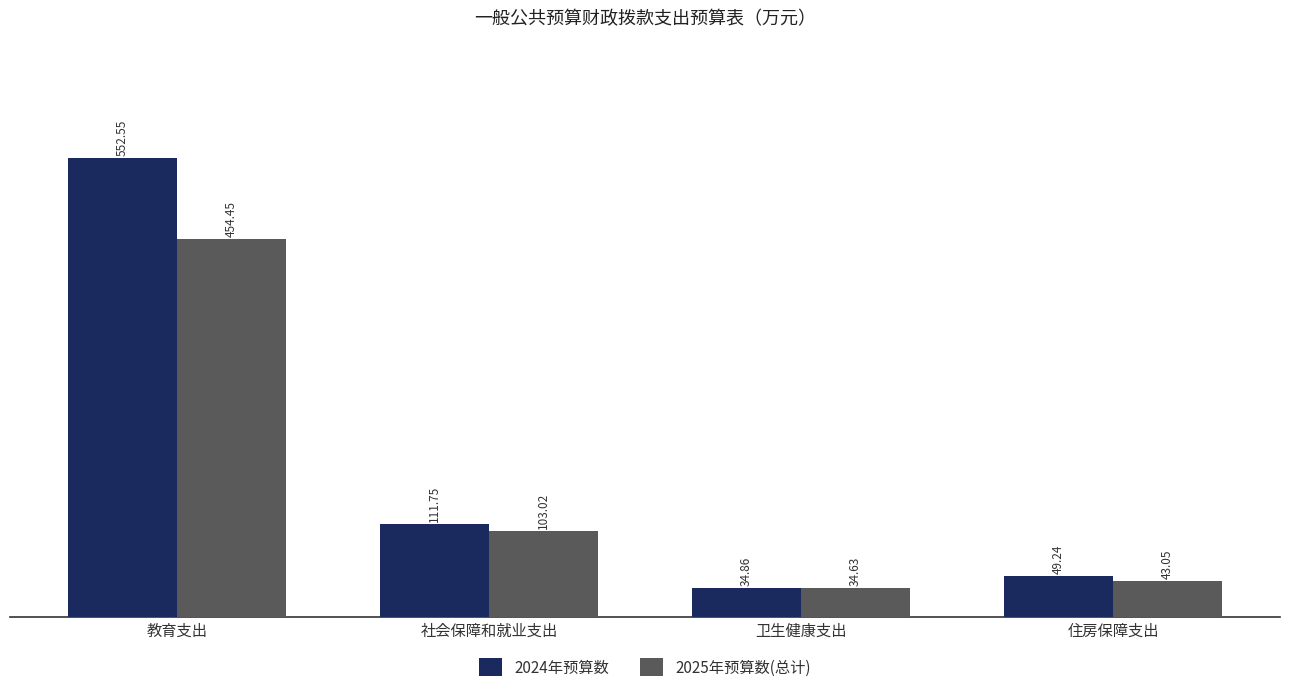

Which series has the largest range (max minus min)?

2024年预算数